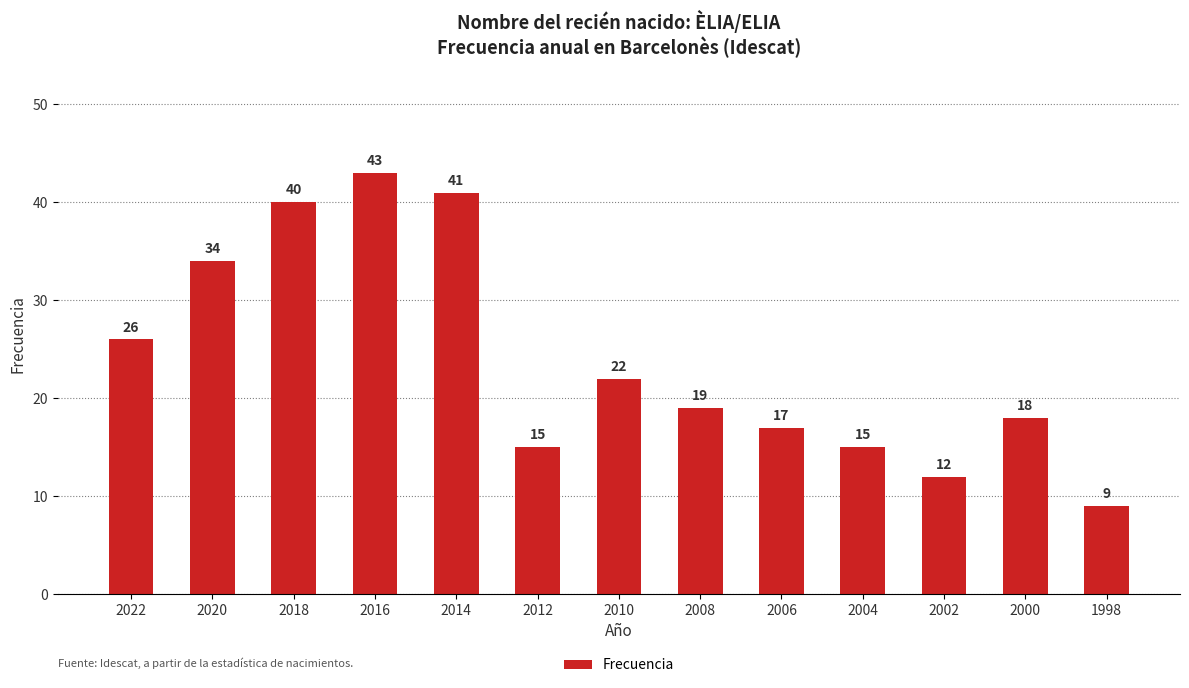

Where is the data nearest to the value 26?

2022